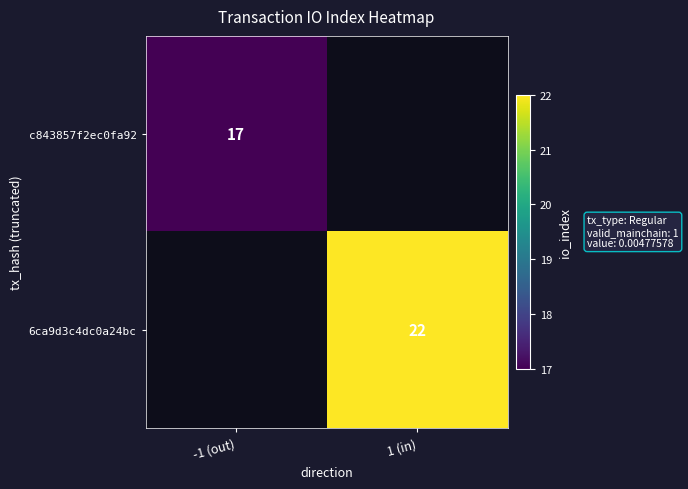

The value of 6ca9d3c4dc0a24bc at 1 (in) is 22. True or false?

True